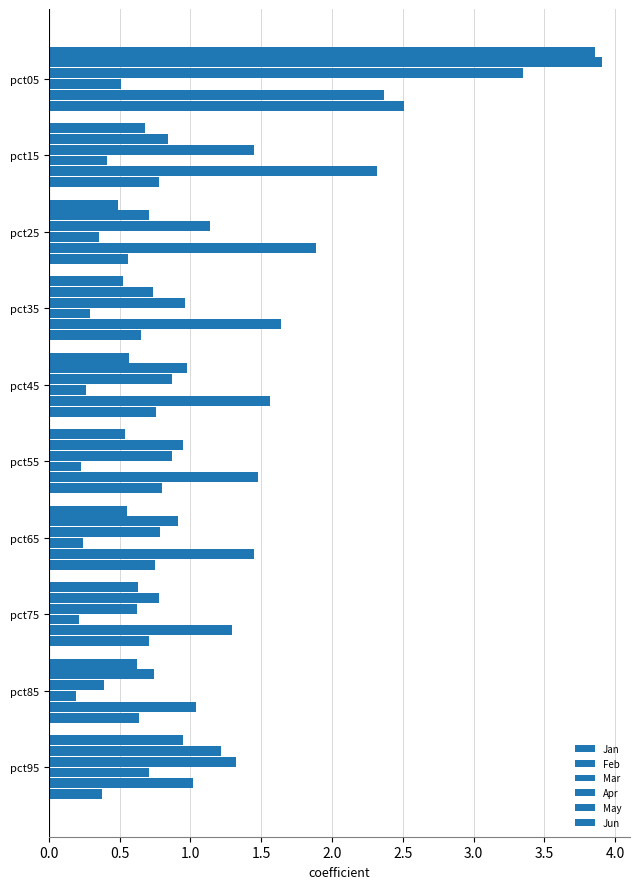

How many distinct data groups are displayed?

6